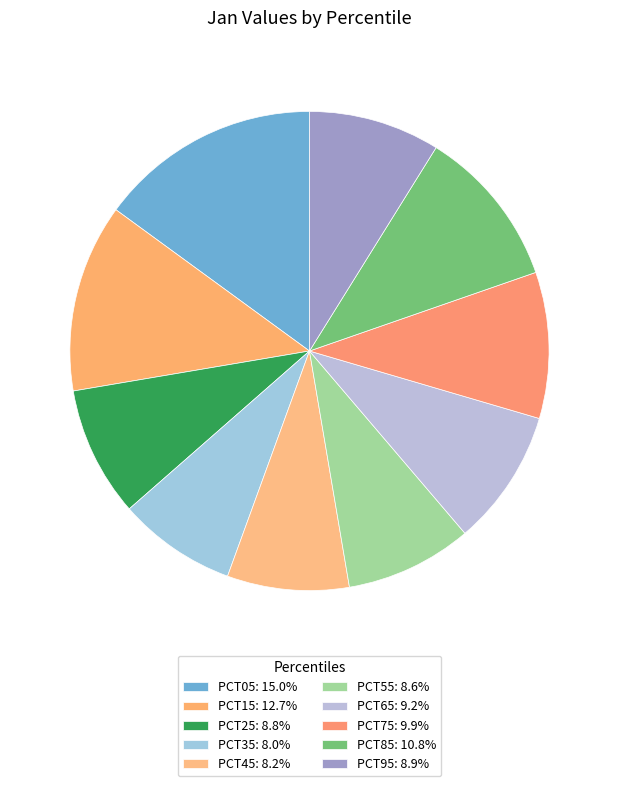

Count the number of slices in the pie.

10